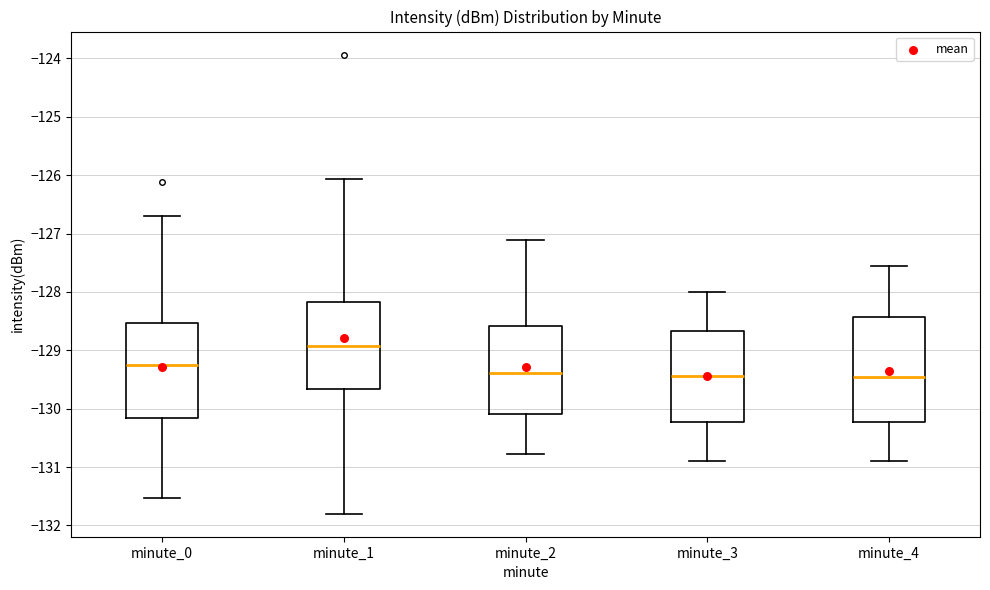

Reading left to right, read every box against the y-axis: the position of its median line, the range the box covers, and the ends of its whiskers. The values are not printed on the chart, so give them approximately, as read against the axis.

minute_0: median -129.3, box -130.2 to -128.5, whiskers -131.5 to -126.7
minute_1: median -128.9, box -129.7 to -128.2, whiskers -131.8 to -126.1
minute_2: median -129.4, box -130.1 to -128.6, whiskers -130.8 to -127.1
minute_3: median -129.4, box -130.2 to -128.7, whiskers -130.9 to -128.0
minute_4: median -129.4, box -130.2 to -128.4, whiskers -130.9 to -127.6